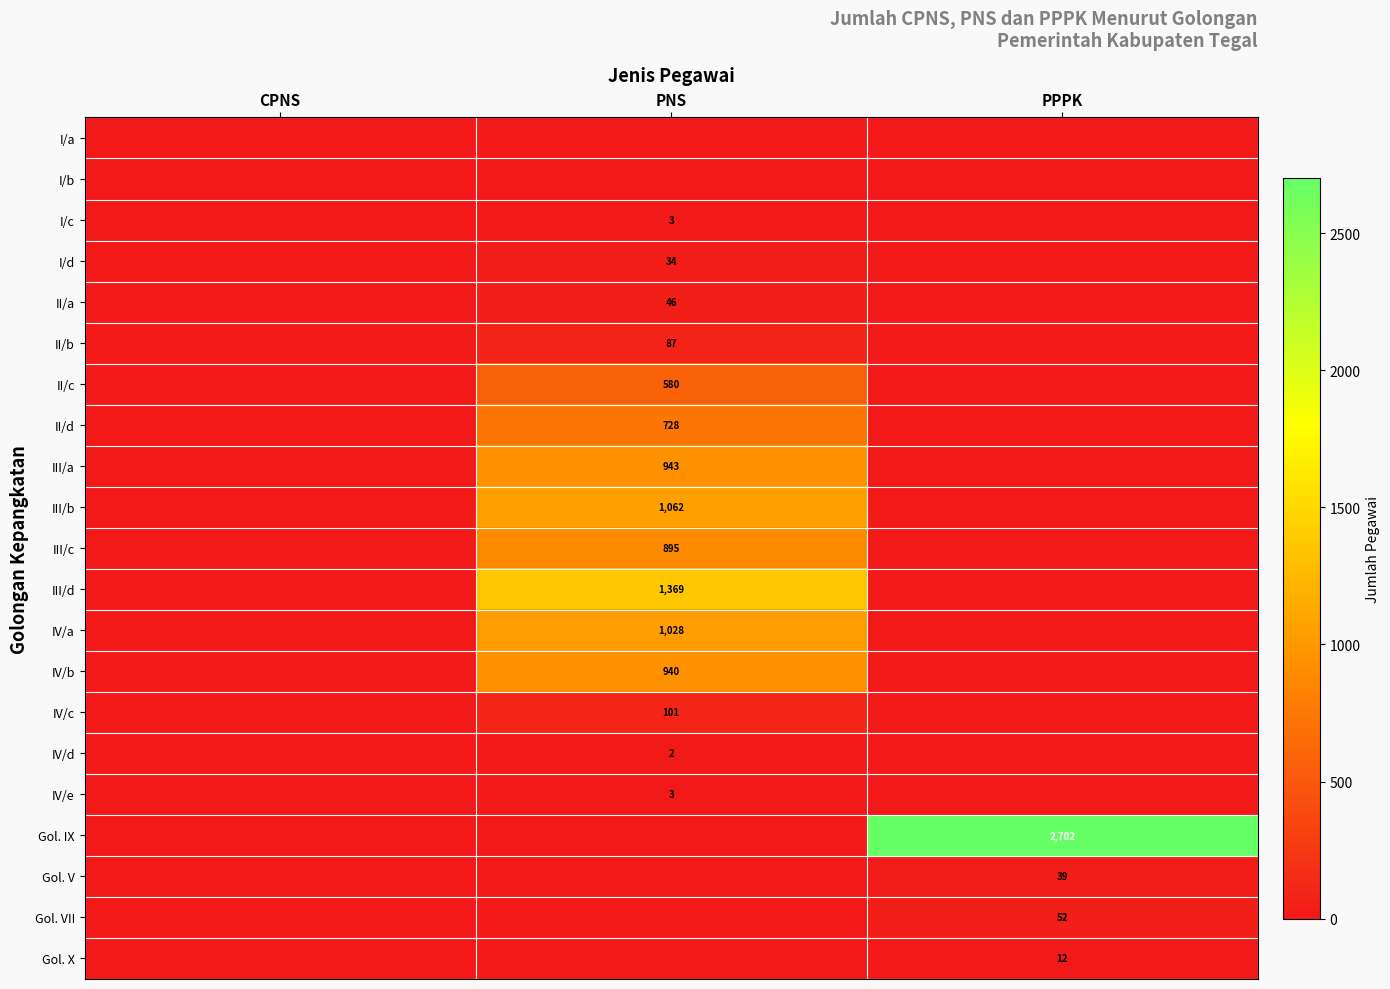

Is it true that Gol. VII equals 52 at PPPK?

True